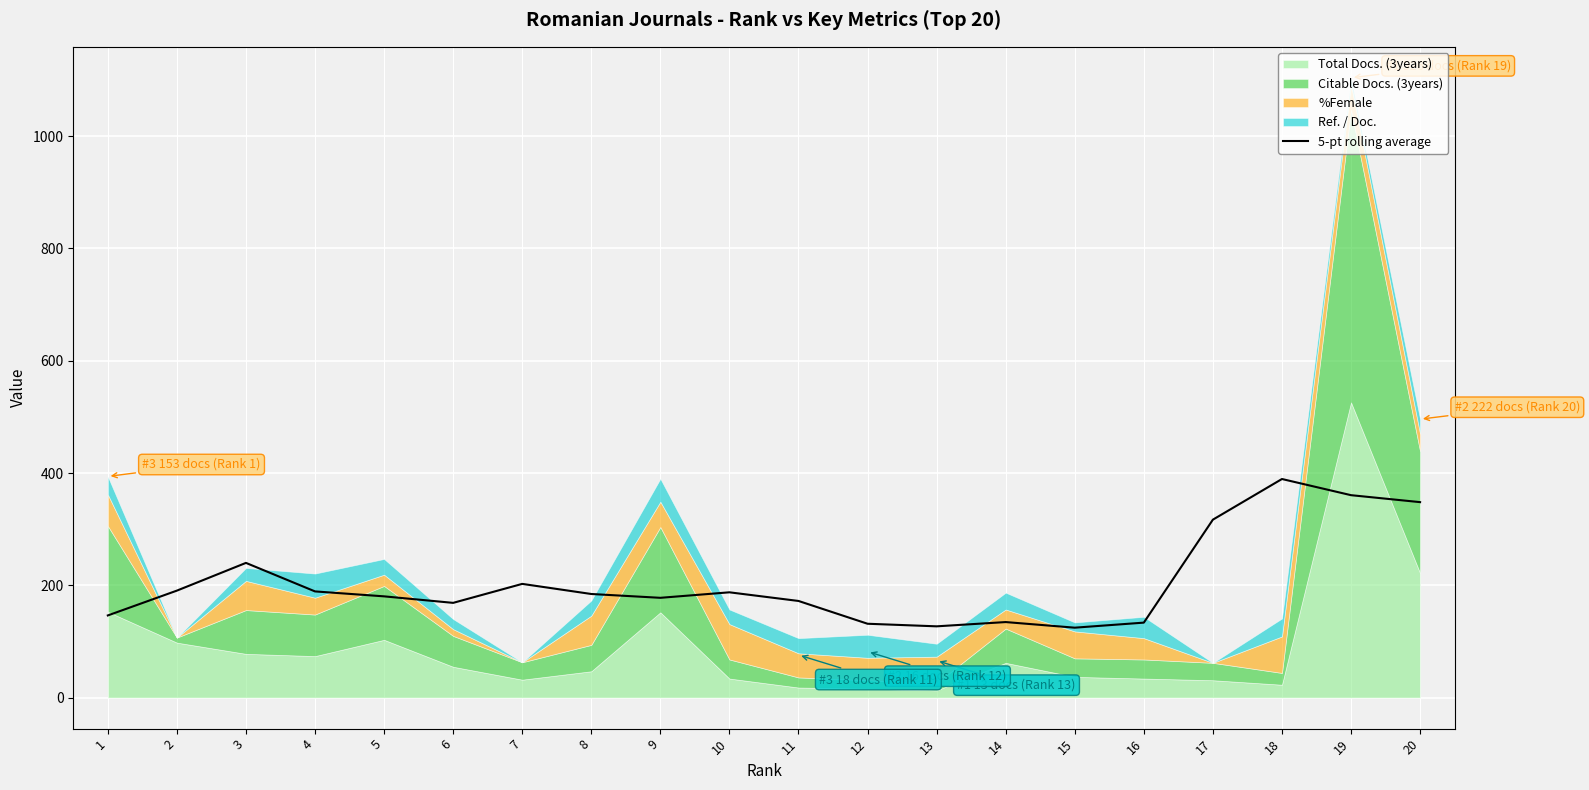

What is the approximate value at 13?

127.0